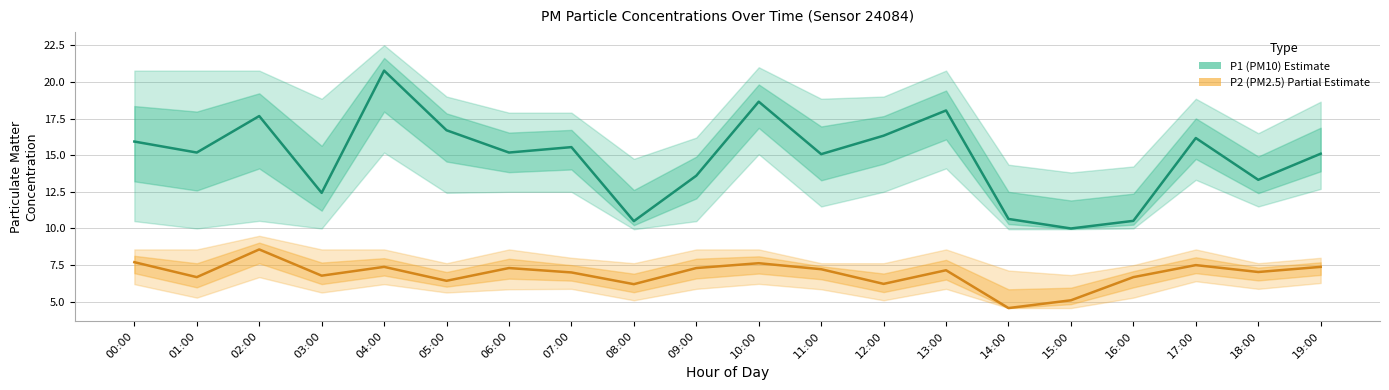

What position from the left is 10:00?

11